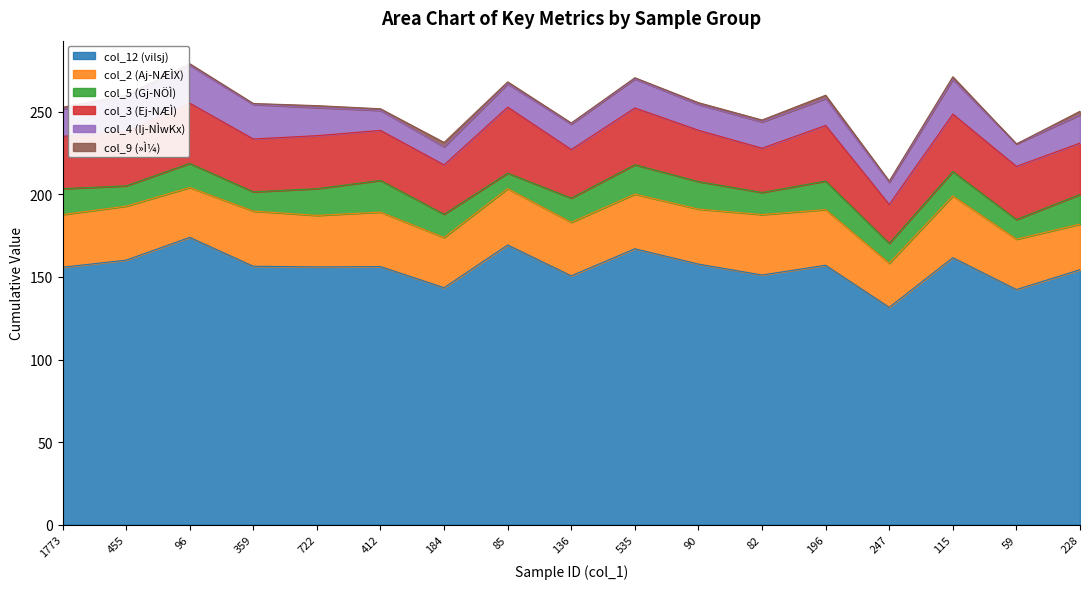

At how many categories does at least one series exceed 49?

17